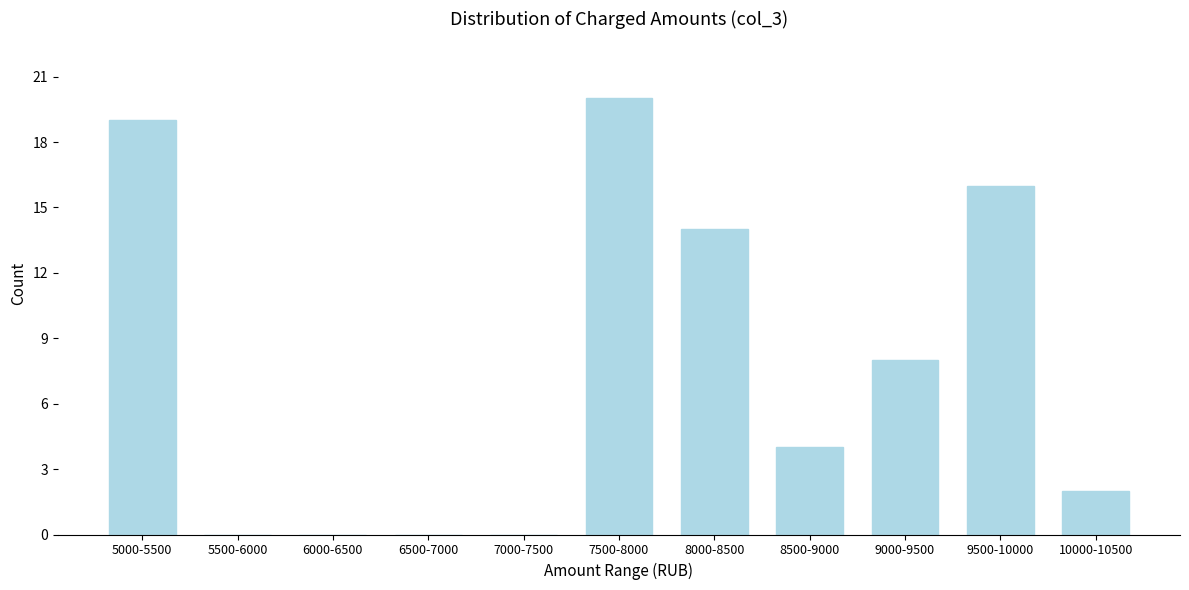

Reading right to left, transcribe all the data shown in this chart.

10000-10500=2	9500-10000=16	9000-9500=8	8500-9000=4	8000-8500=14	7500-8000=20	7000-7500=0	6500-7000=0	6000-6500=0	5500-6000=0	5000-5500=19